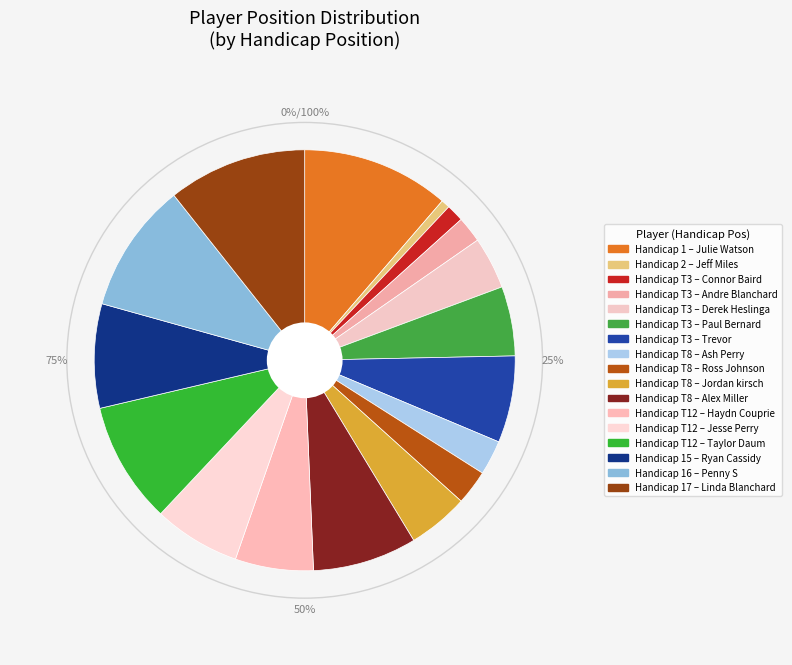

What is the largest slice in the pie chart?

1